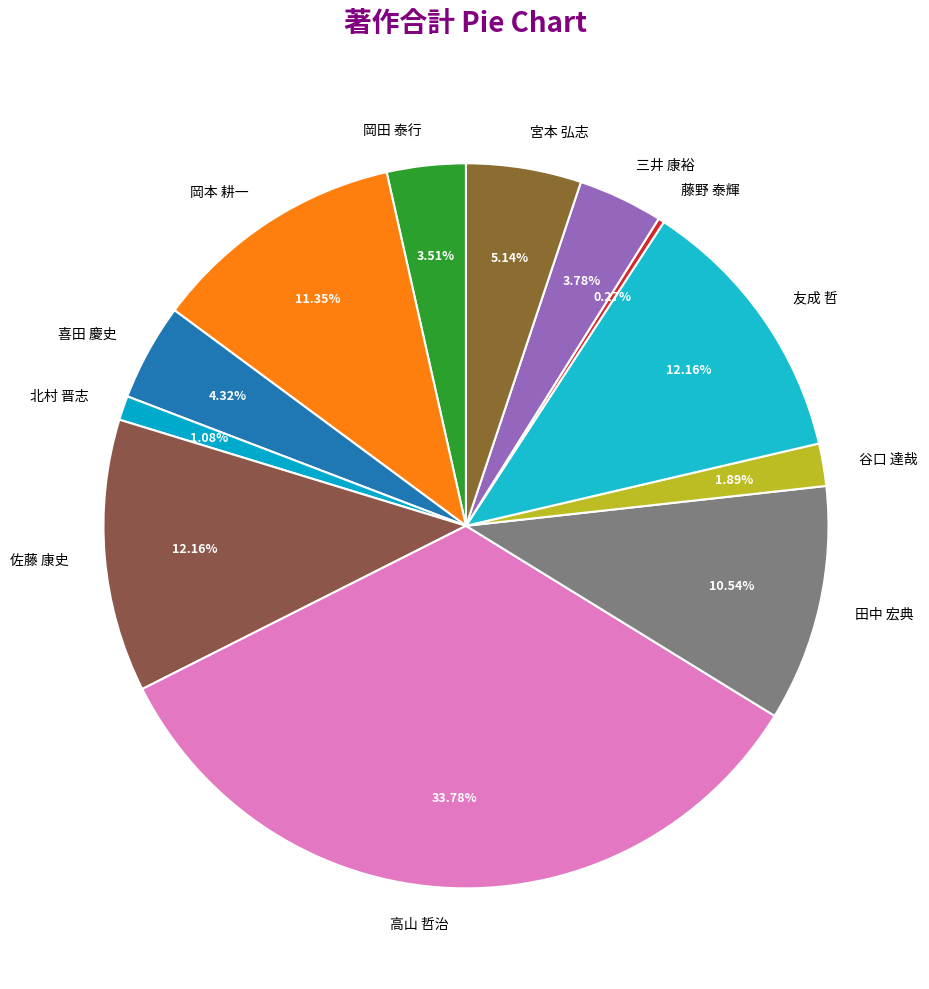

To the nearest percent, what portion does 岡田 泰行 represent?

4%